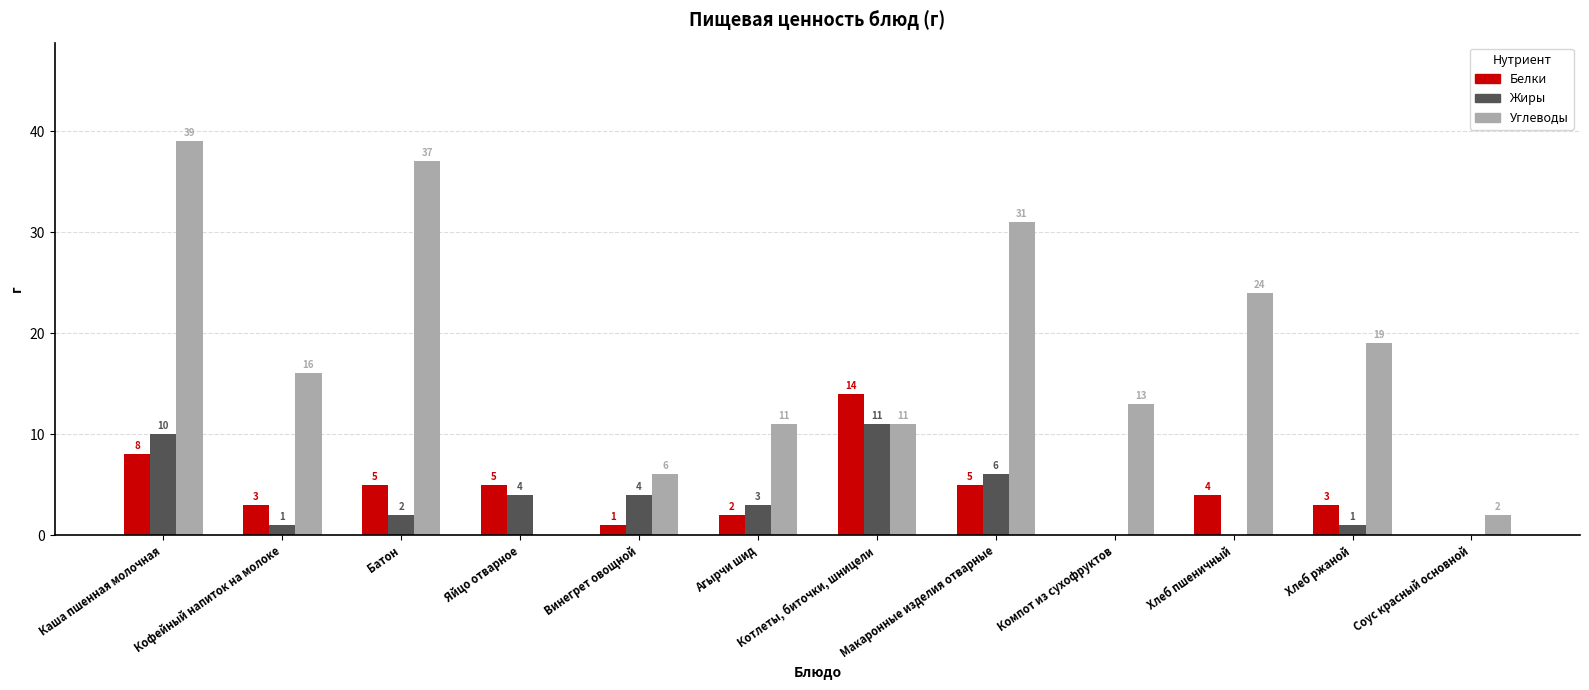

Is it true that Белки equals 3 at Хлеб ржаной?

True